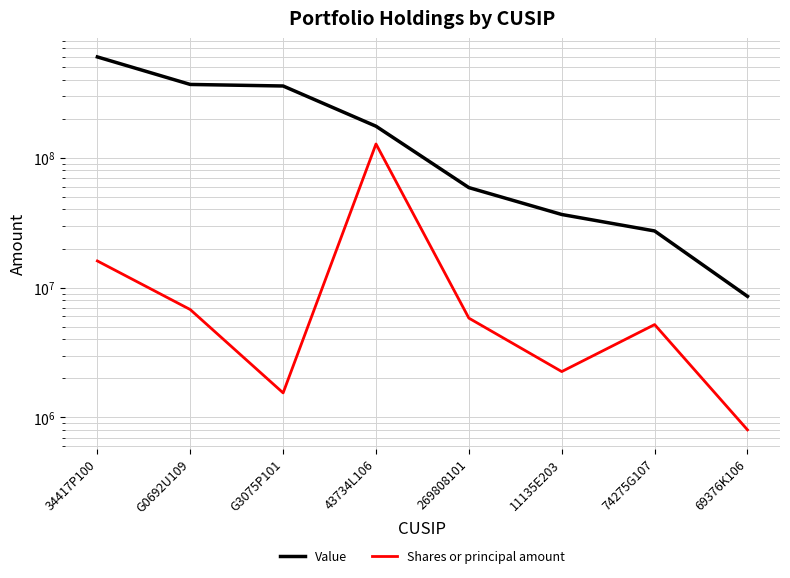

What position from the right is 34417P100?

8